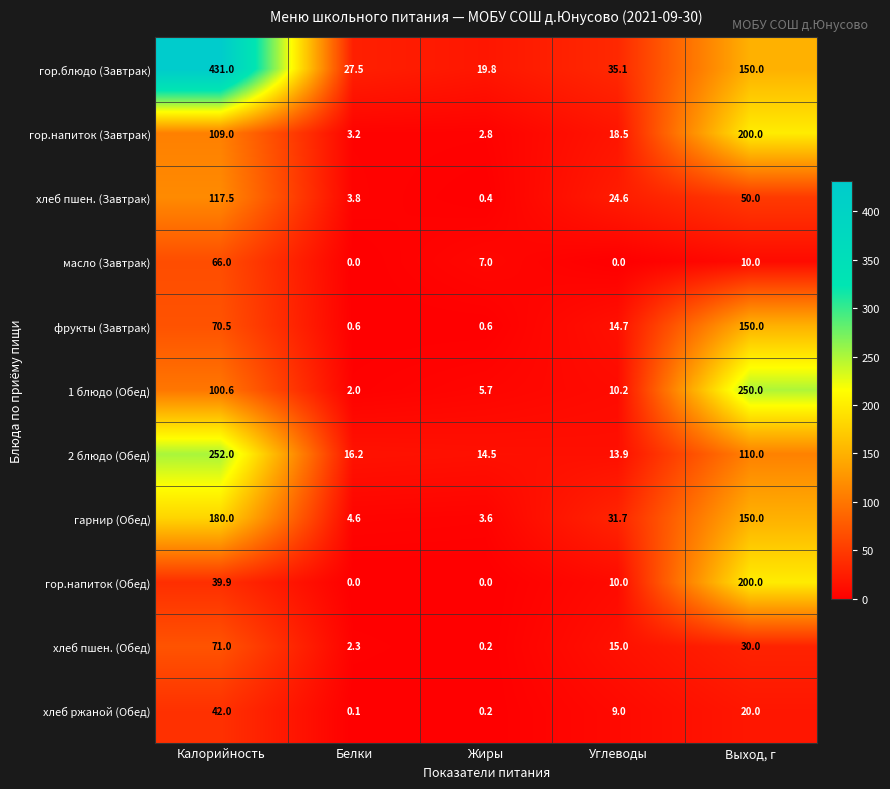

What is the spread (max minus min) of values at Углеводы?

35.1